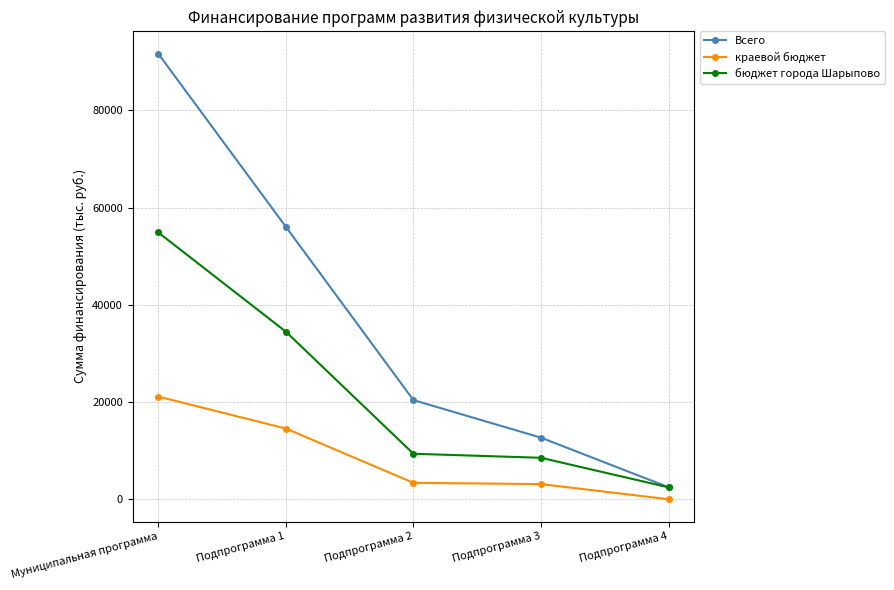

Which label corresponds to the smallest value in the chart?

Подпрограмма 4